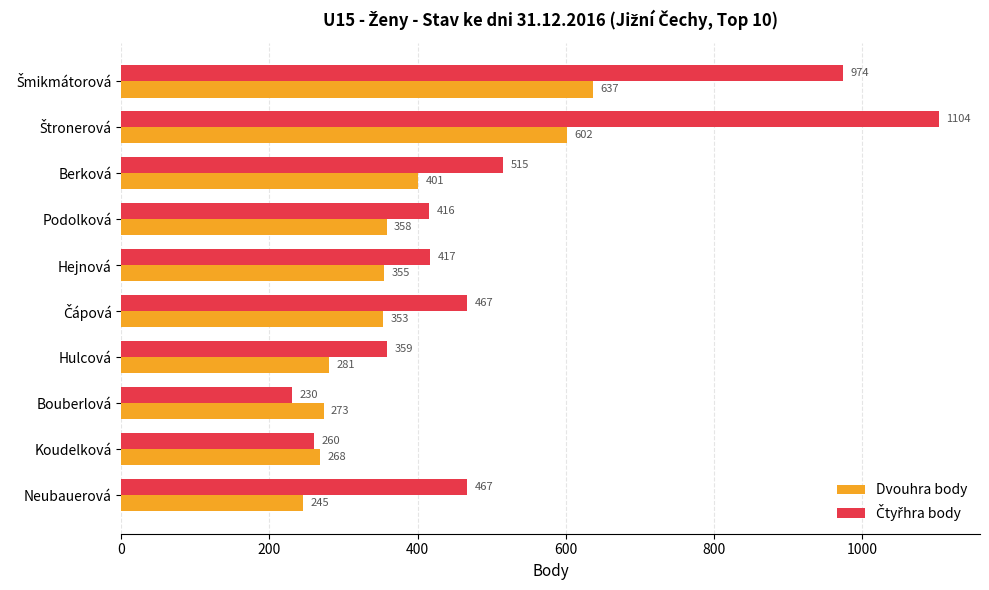

At how many categories does at least one series exceed 377?

7